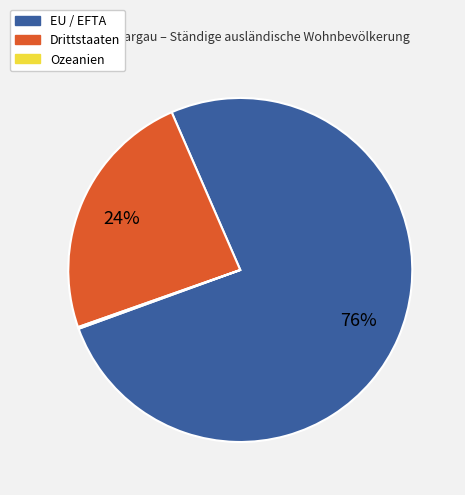

To the nearest percent, what is the average slice percentage?

33%